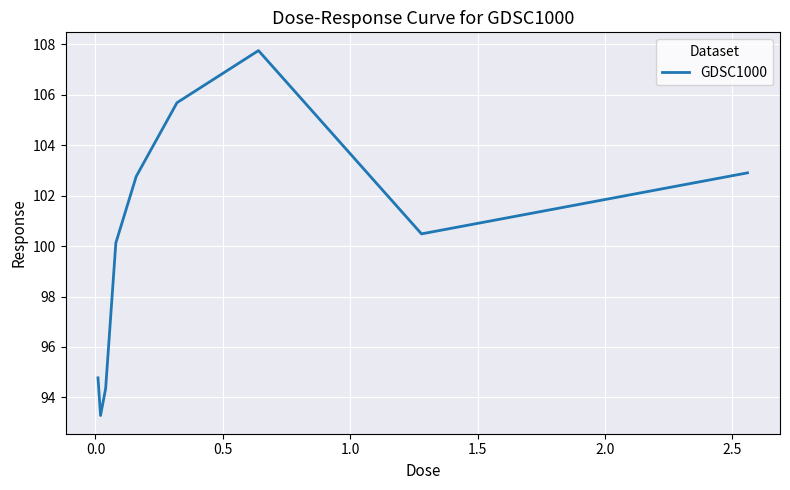

What is the maximum value shown in the chart?

107.8